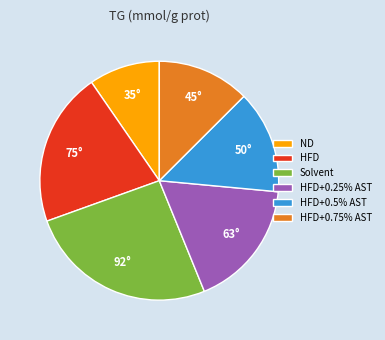

Which has a higher value, Solvent or HFD+0.5% AST?

Solvent